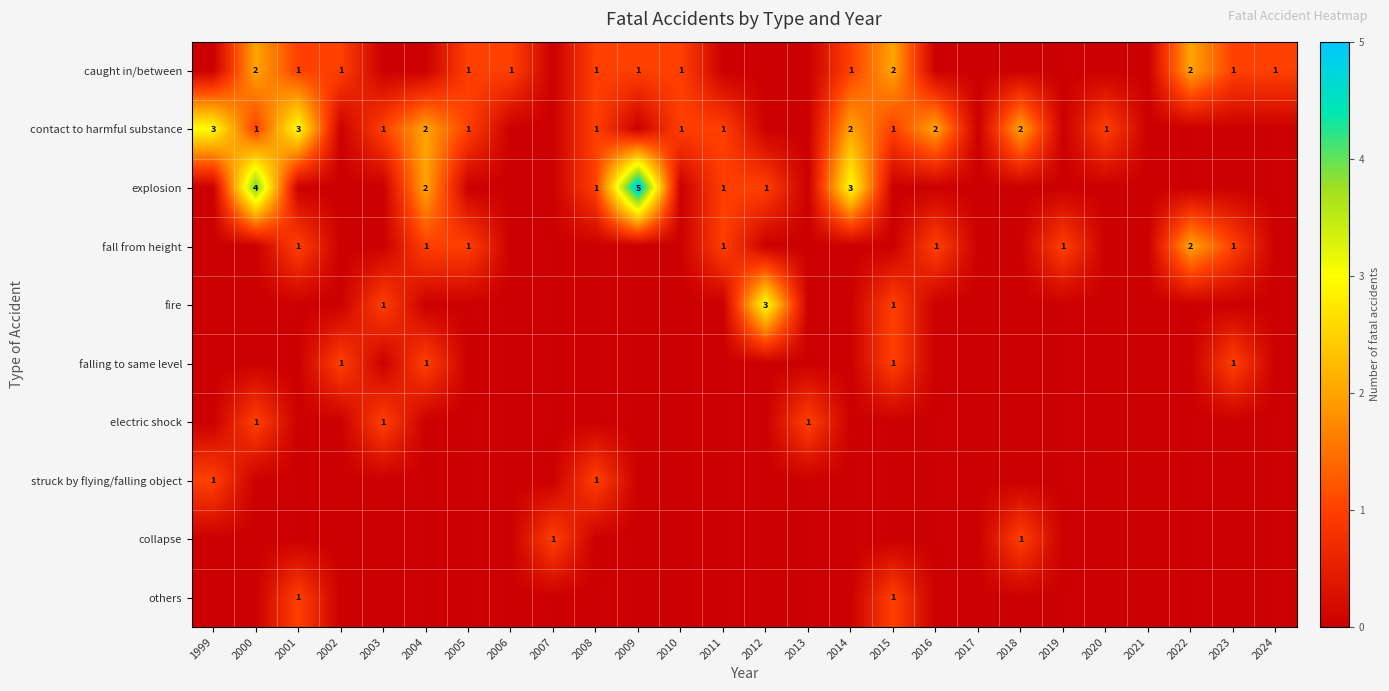

At how many categories does at least one series exceed 0?

24